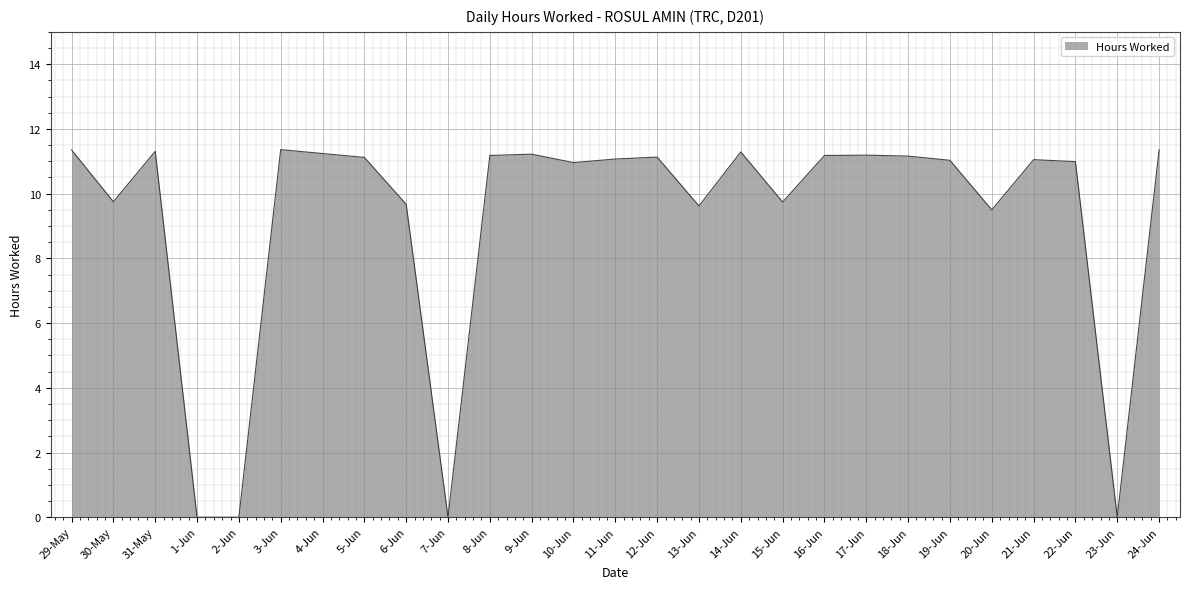

What is the greatest value displayed?

11.4